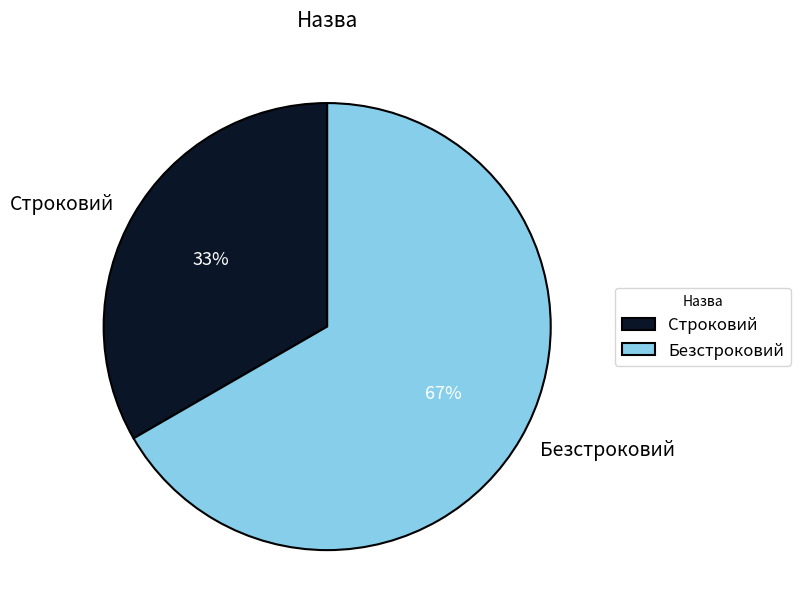

To the nearest percent, what is the average slice percentage?

50%